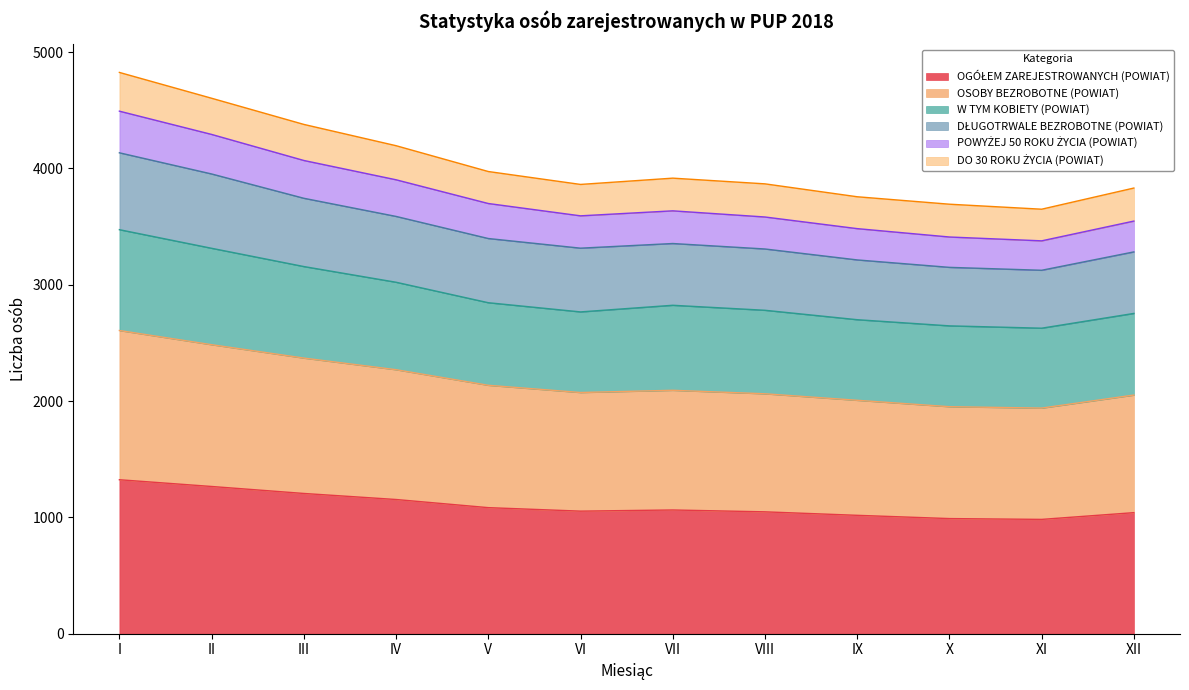

True or false: POWYŻEJ 50 ROKU ŻYCIA (POWIAT) and OSOBY BEZROBOTNE (POWIAT) intersect in this chart.

False